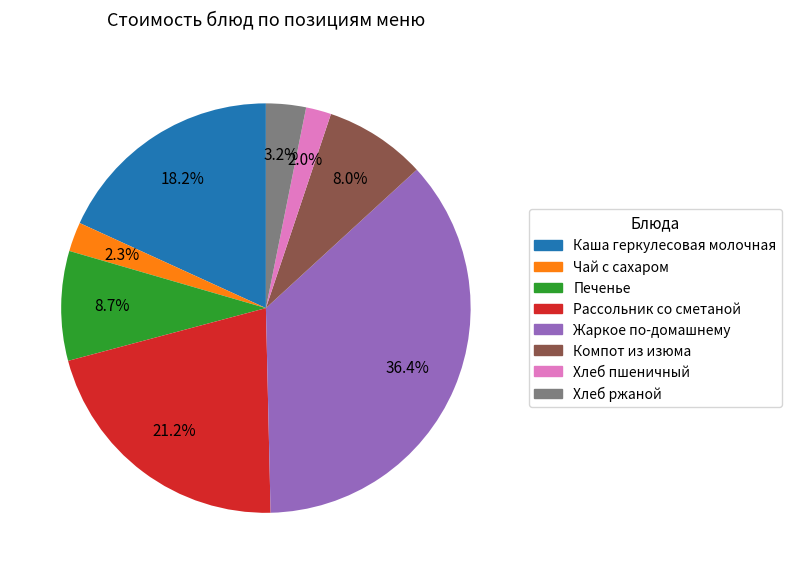

True or false: Чай с сахаром accounts for 13% of the total.

False